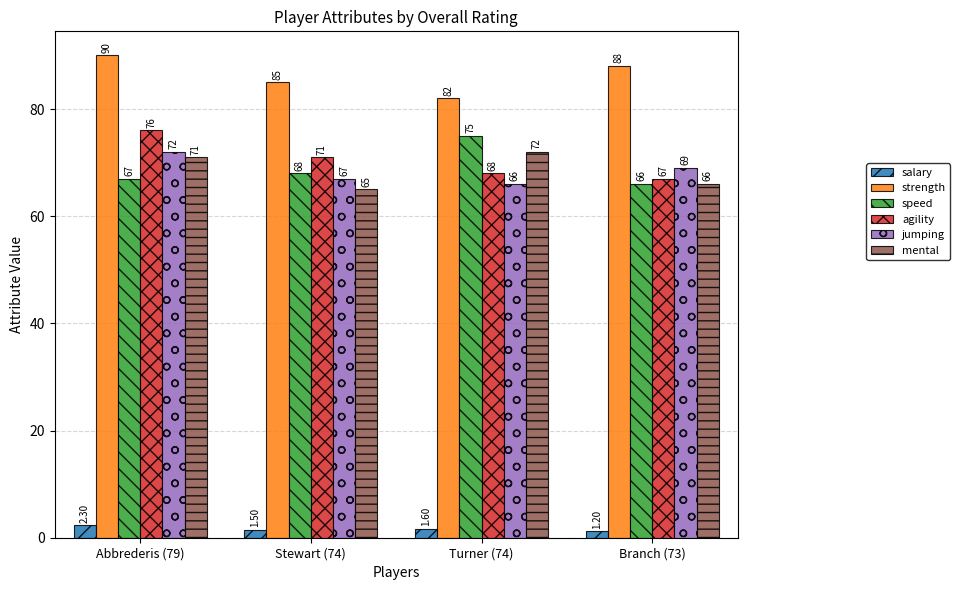

Rank the categories by mental value from lowest to highest.

Stewart (74), Branch (73), Abbrederis (79), Turner (74)